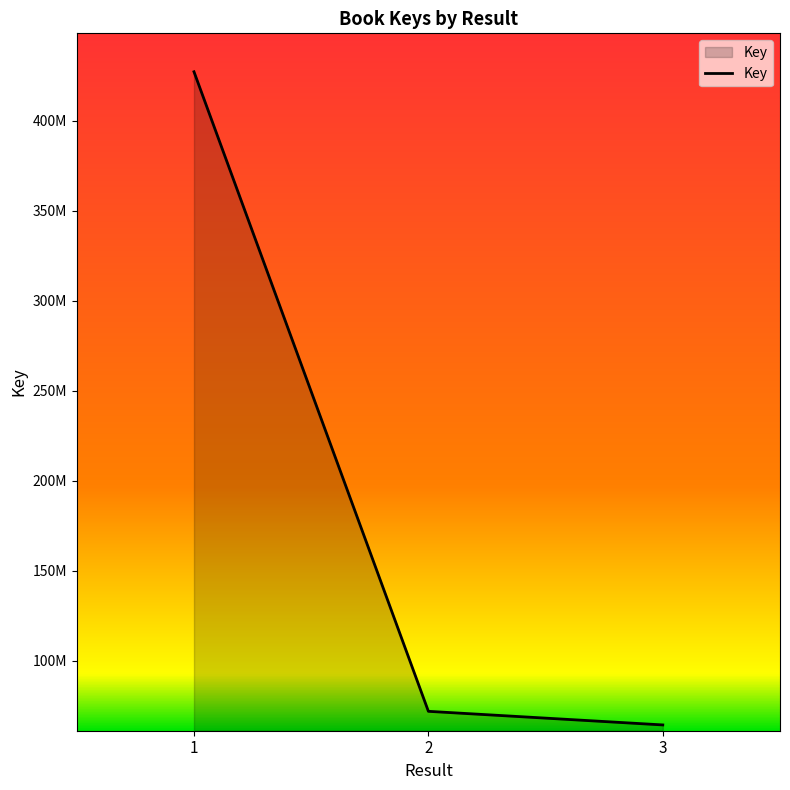

Where does the data first go above 71866031?

1